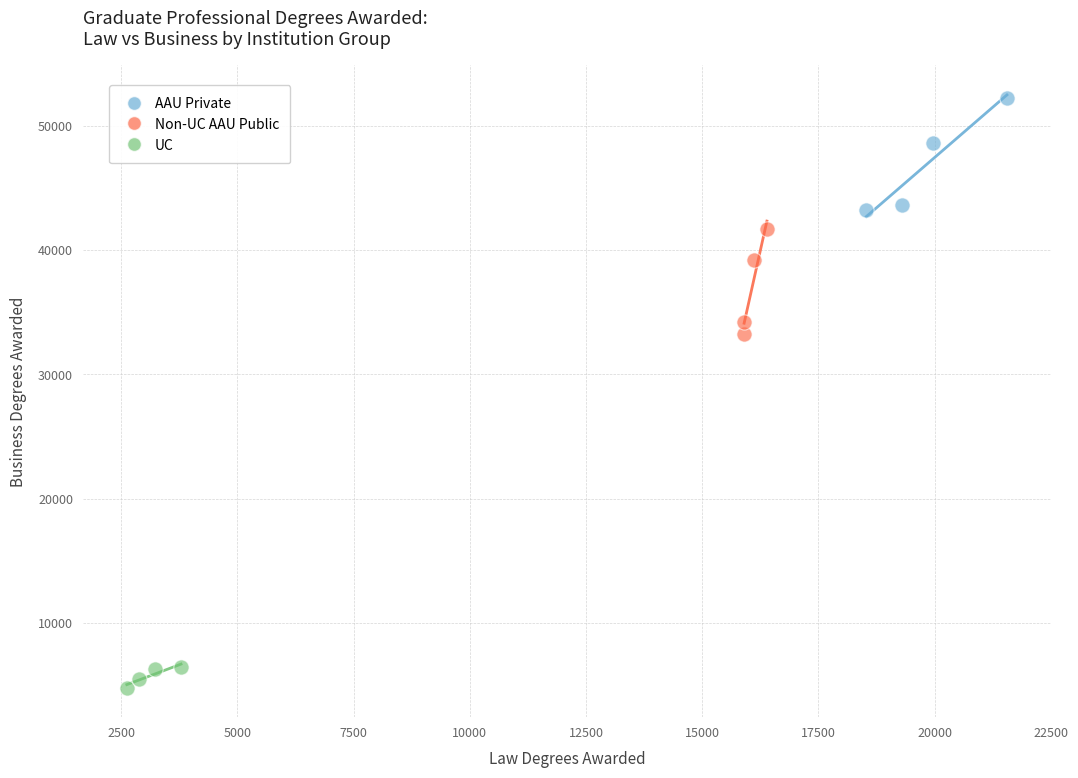

Which series reaches the minimum Y coordinate?

UC